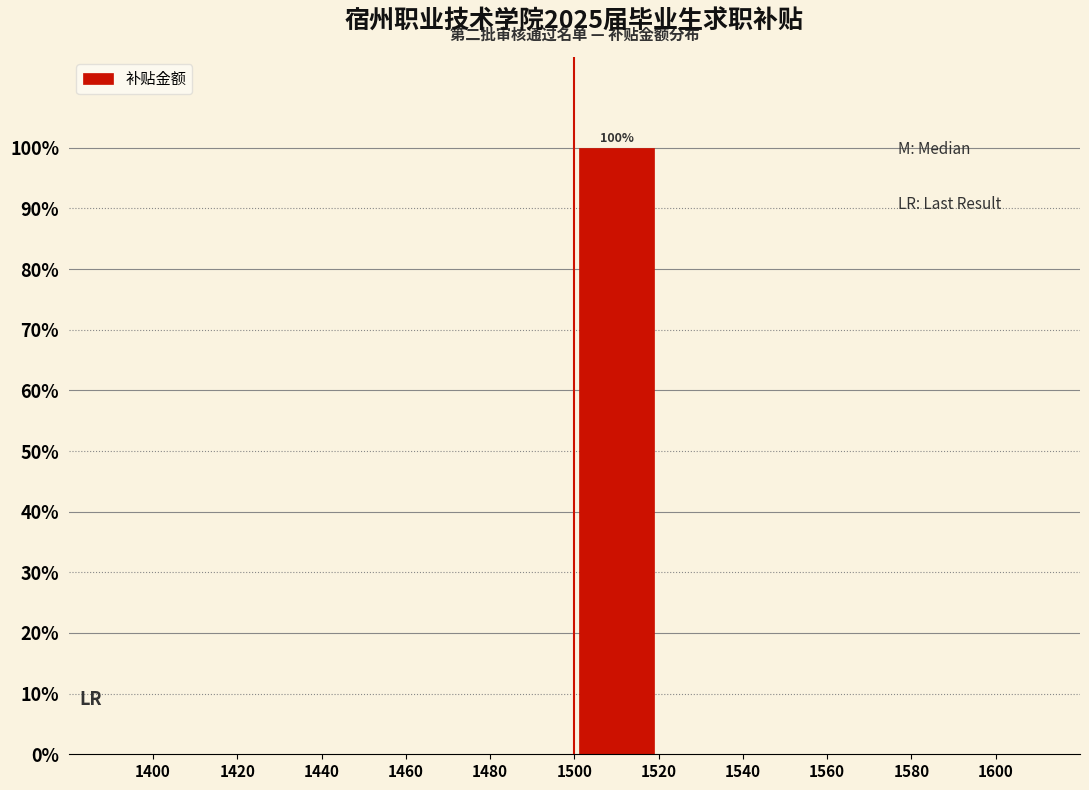

Over which range of the x-axis is the bar tallest?

1500 to 1520